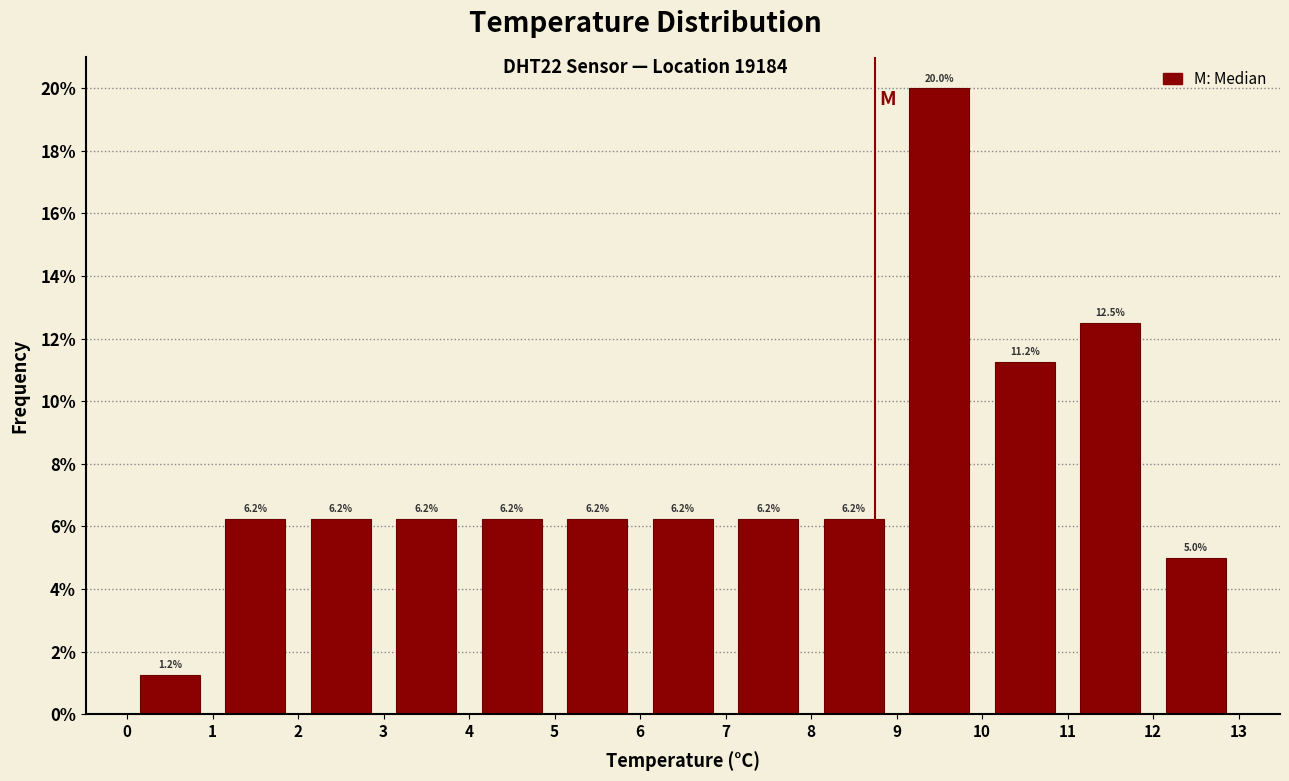

What is the height of the bar covering 4 to 5 on the x-axis?

6.2